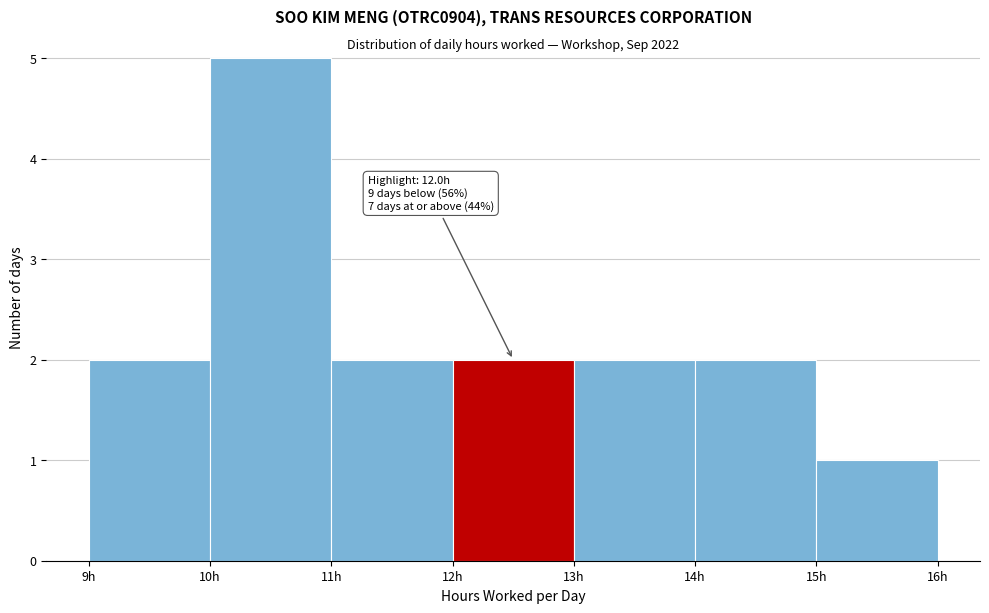

Which range on the x-axis has the tallest bar?

10 to 11